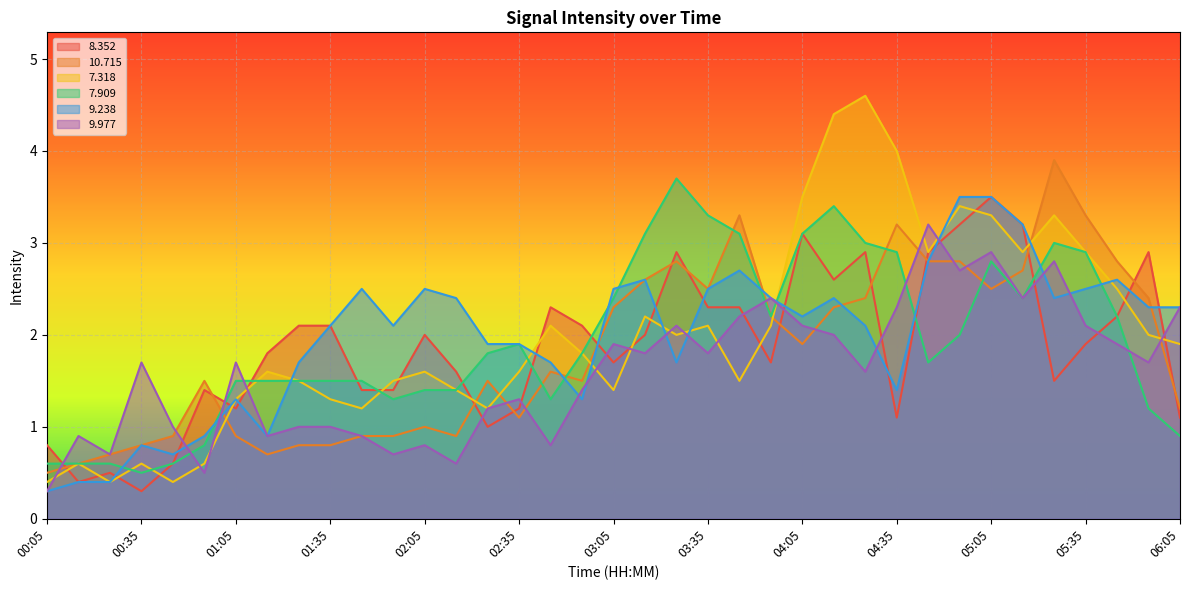

What value does the   9.977 series have at 02:05?

0.8